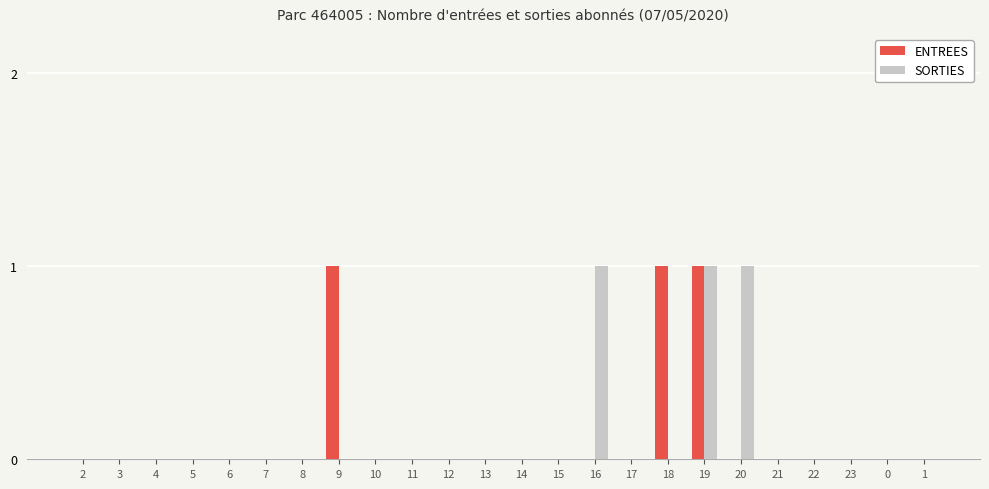

Is it true that SORTIES equals 0 at 6?

True